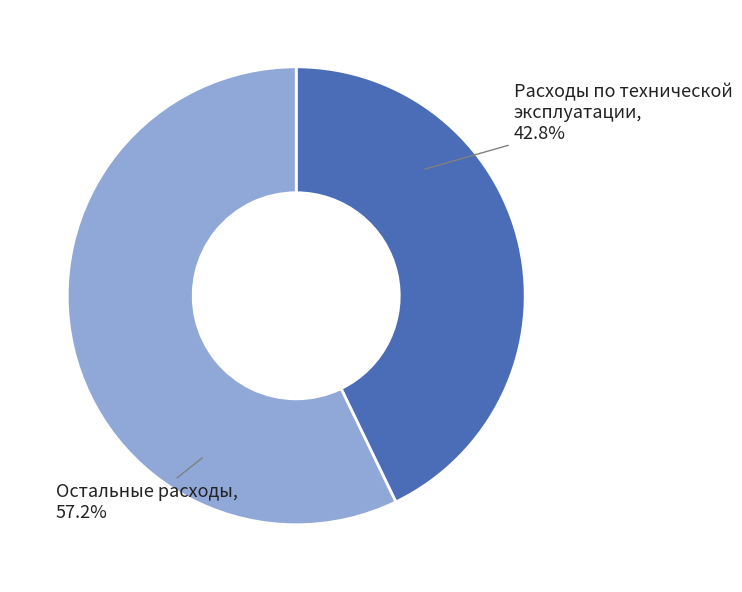

Does any single category account for the majority?

Yes